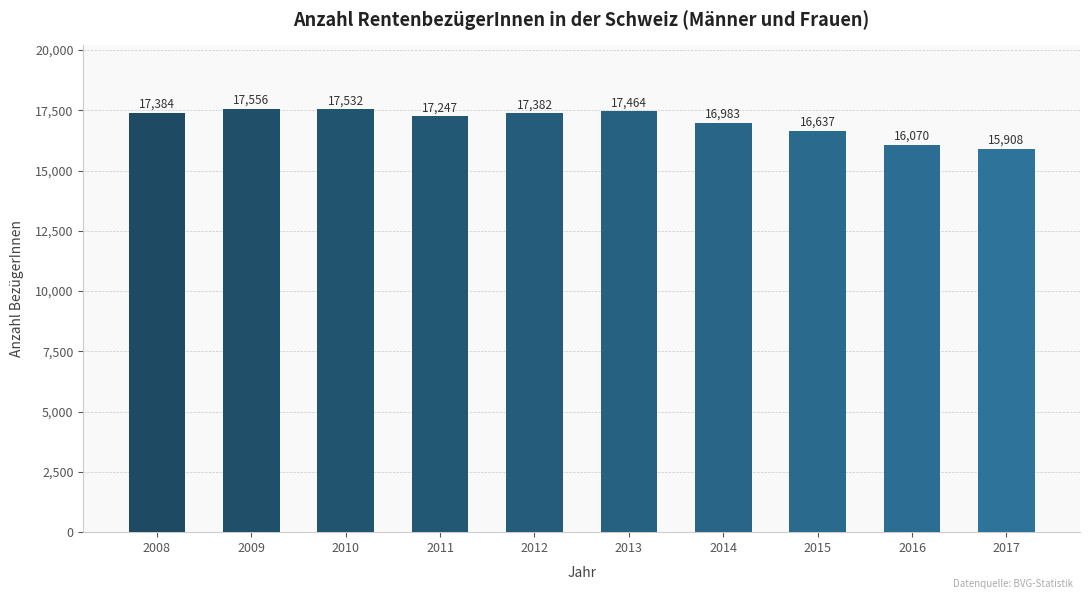

What is the smallest value displayed?

15908